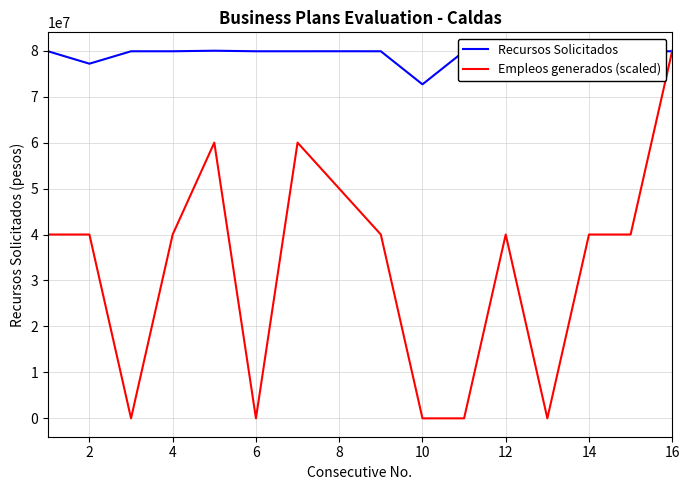

What are all the series names shown in the legend?

Recursos Solicitados, Empleos generados (scaled)